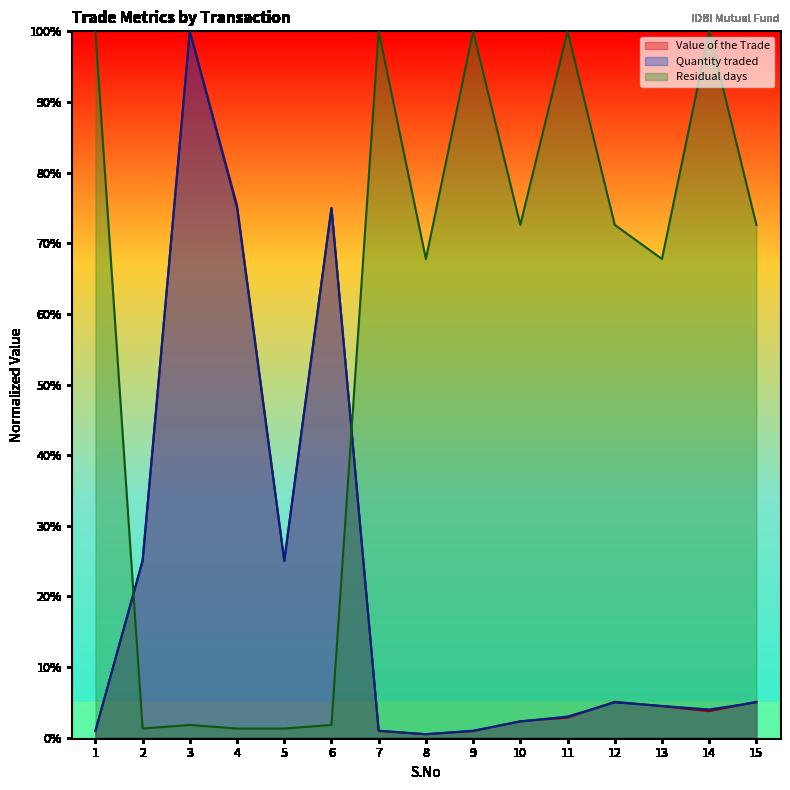

What are all the series names shown in the legend?

Value of the Trade, Quantity traded, Residual days